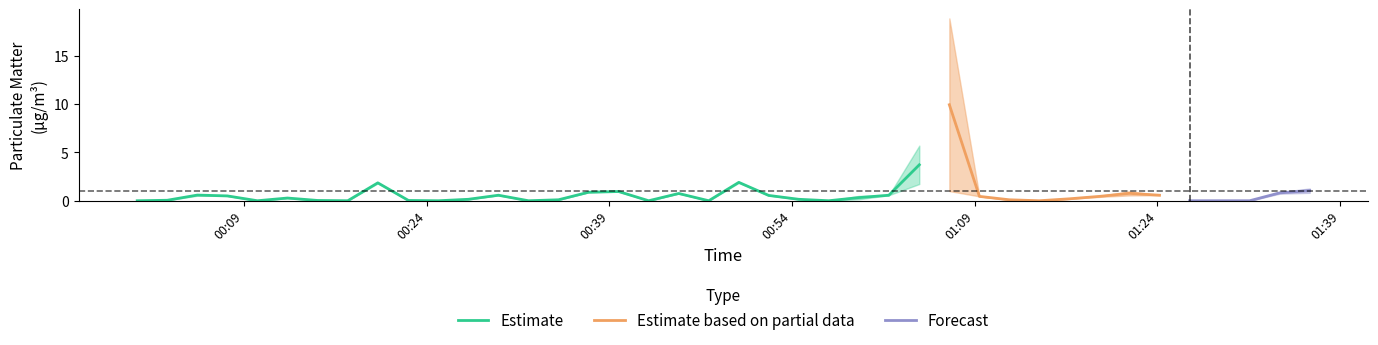

Reading left to right, transcribe all the data shown in this chart.

P1: 0.0	0.1	0.7	0.5	0.0	0.3	0.0	0.0	1.9	0.0	0.0	0.1	0.6	0.0	0.1	0.9	1.0	0.0	0.8	0.0	1.9	0.6	0.1	0.0	0.5	0.6	5.7	18.9	0.5	0.1	0.0	0.2	0.5	1.0	0.6	0.0	0.0	0.0	0.9	1.3
P2: 0.0	0.1	0.5	0.5	0.0	0.3	0.0	0.0	1.8	0.0	0.0	0.1	0.6	0.0	0.1	0.9	0.9	0.0	0.8	0.0	1.9	0.6	0.1	0.0	0.1	0.6	1.7	1.0	0.5	0.1	0.0	0.2	0.4	0.6	0.6	0.0	0.0	0.0	0.7	0.8